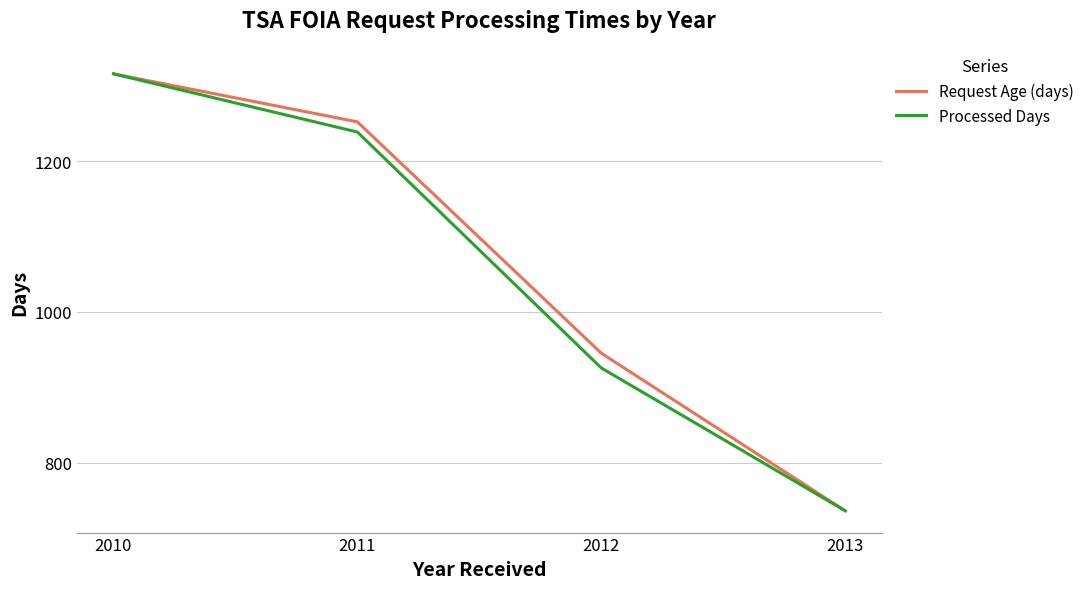

Which series changed the most between 2010 and 2011?

Processed Days